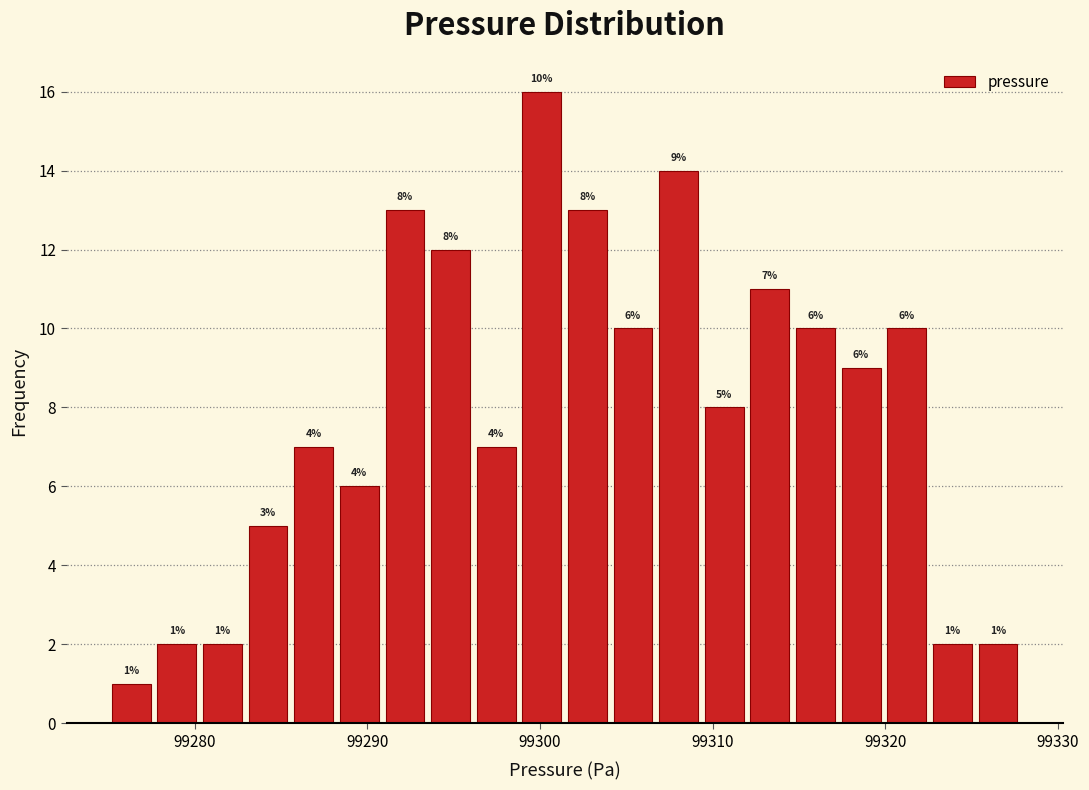

Around what value on the x-axis is the tallest bar? Give the approximate position of its centre, as read against the axis.

99300